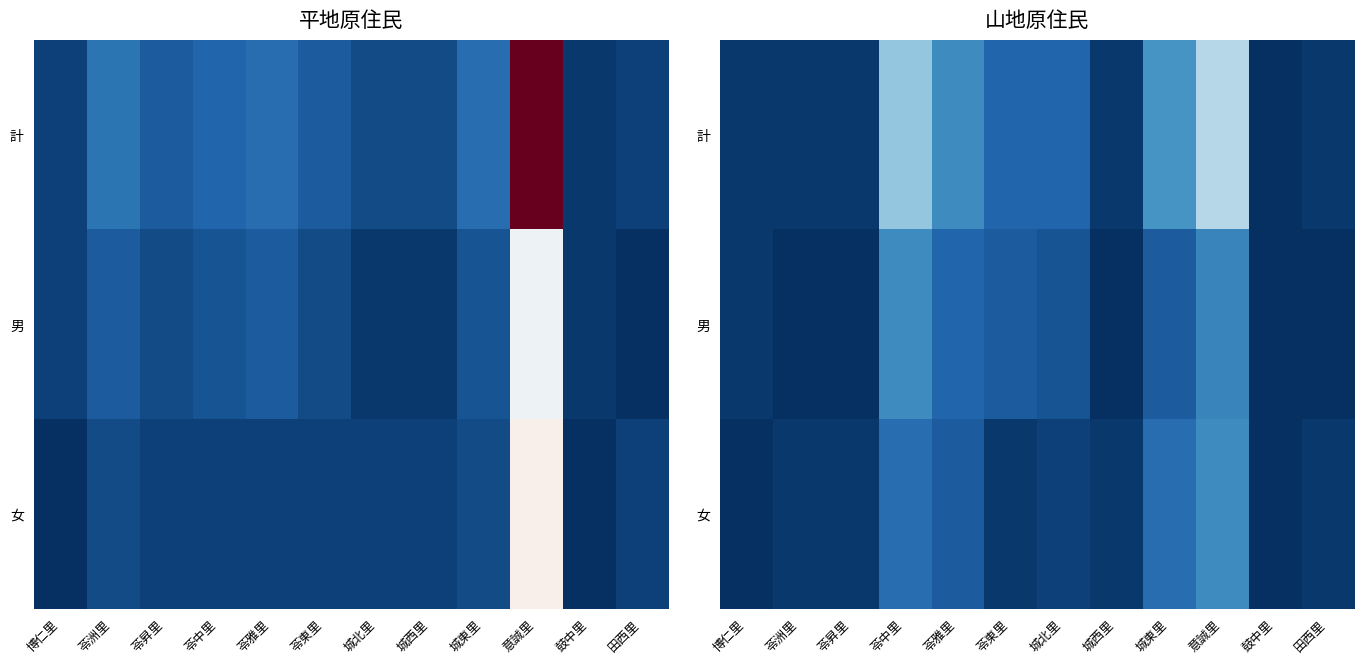

What is the spread (max minus min) of values at 苓中里?

11